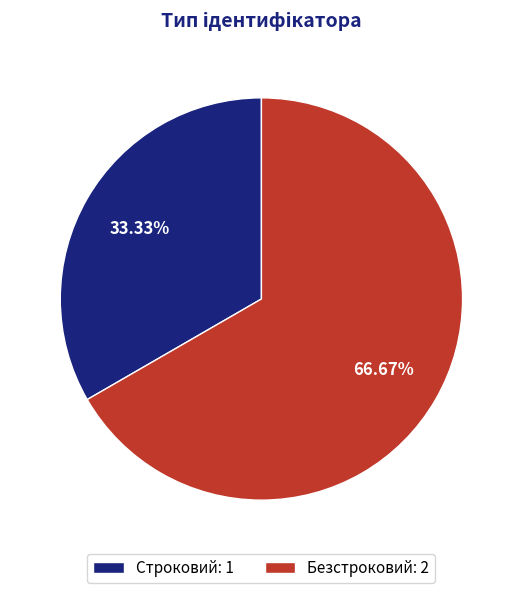

How many segments does this pie chart have?

2